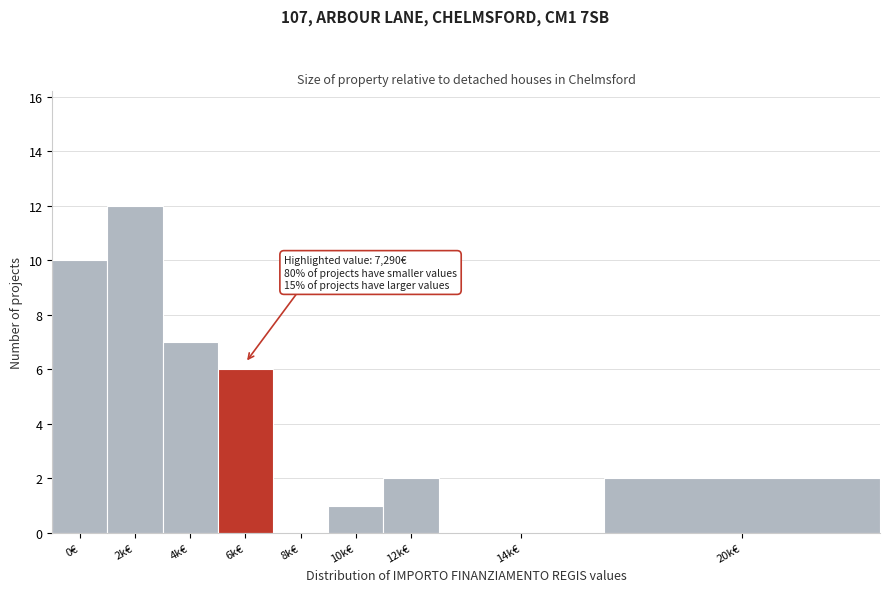

Reading left to right, extract all data points from this chart.

0€=10	2k€=12	4k€=7	6k€=6	8k€=0	10k€=1	12k€=2	14k€=0	20k€=2